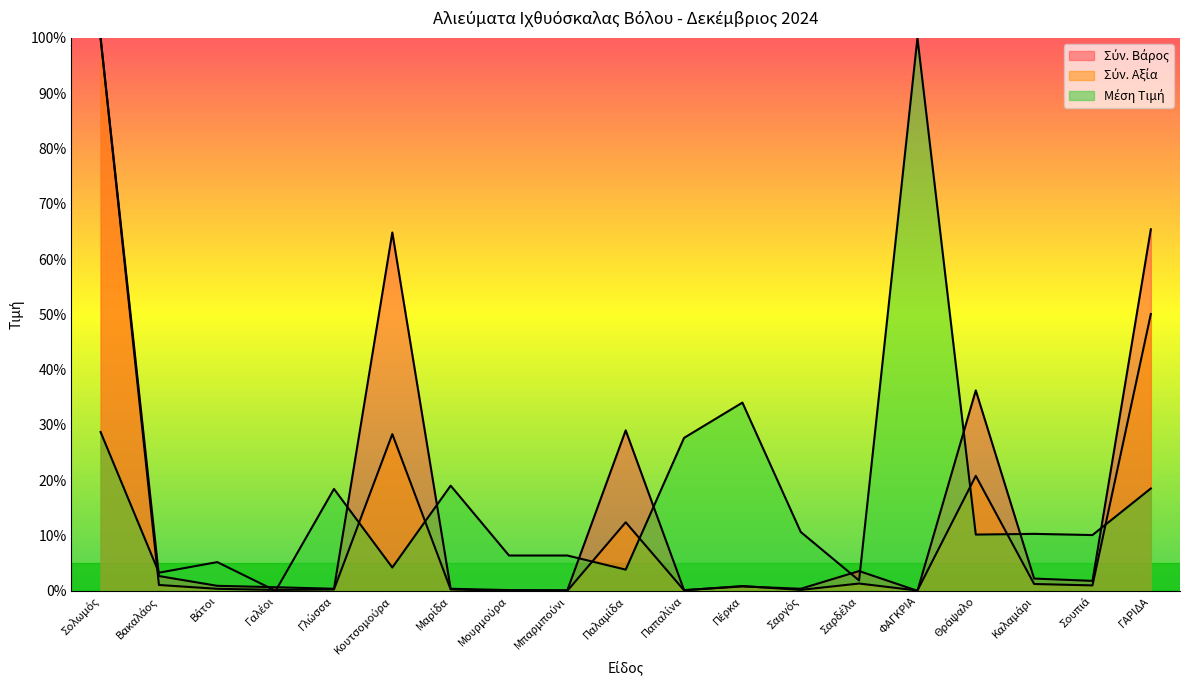

Where is Σύν. Αξία nearest to the value 50?

ΓΑΡΙΔΑ